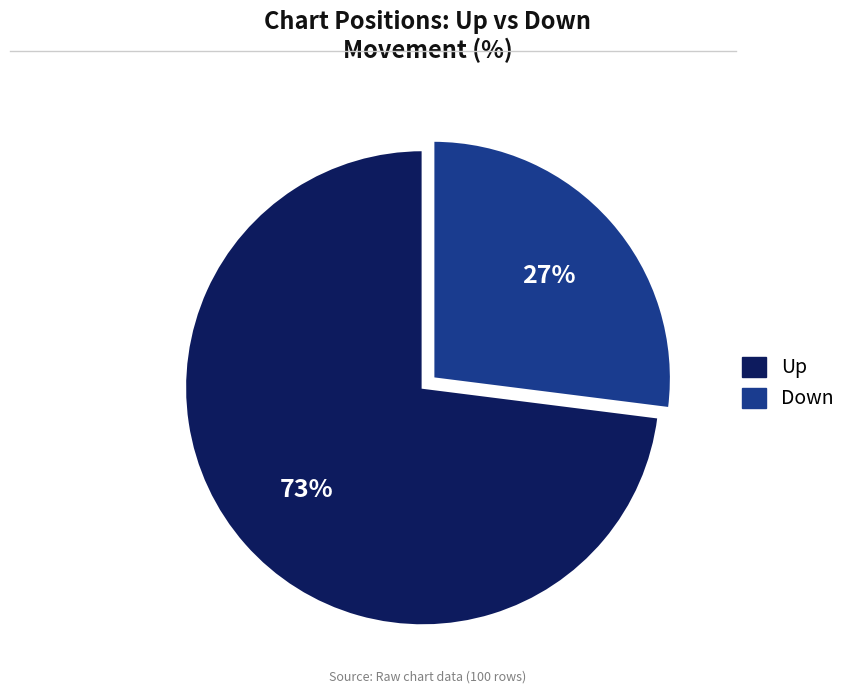

Does any single category account for the majority?

Yes